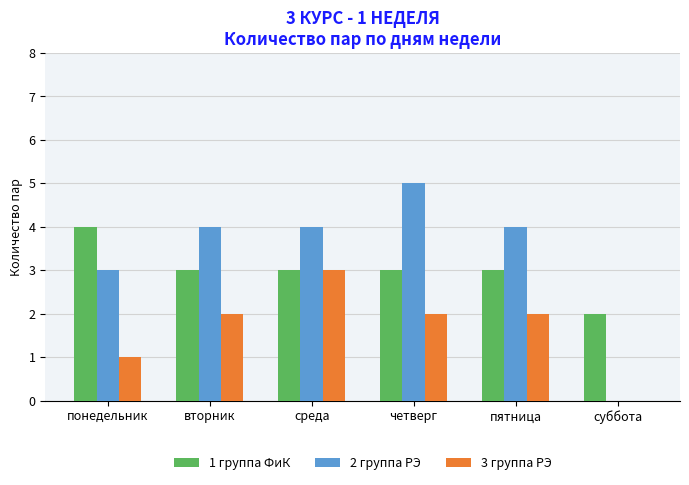

Is the value of 1 группа ФиК at вторник greater than the value of 2 группа РЭ at вторник?

No